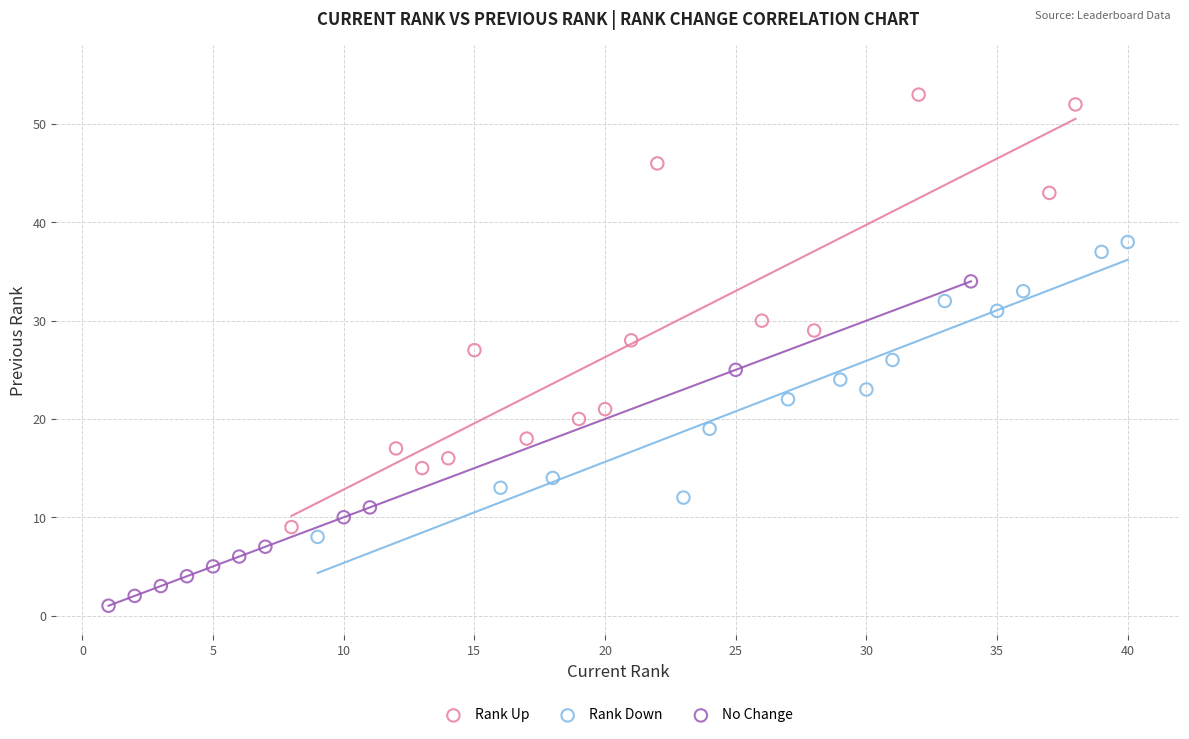

Which series has the largest Y range (max minus min)?

Rank Up